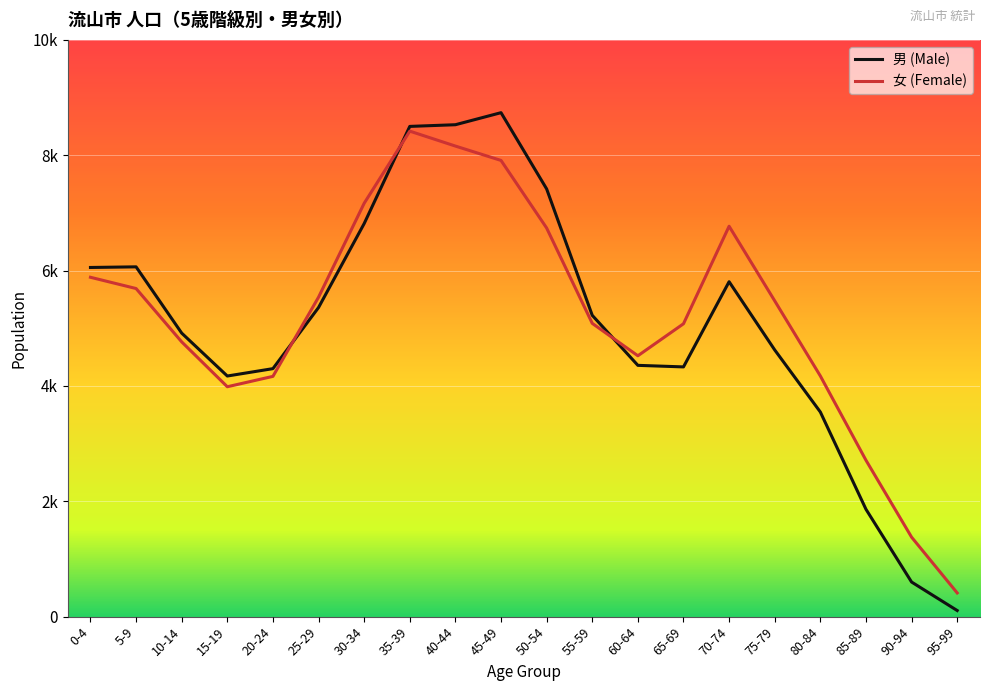

How many interior local peaks does the 女 (Female) series have?

2